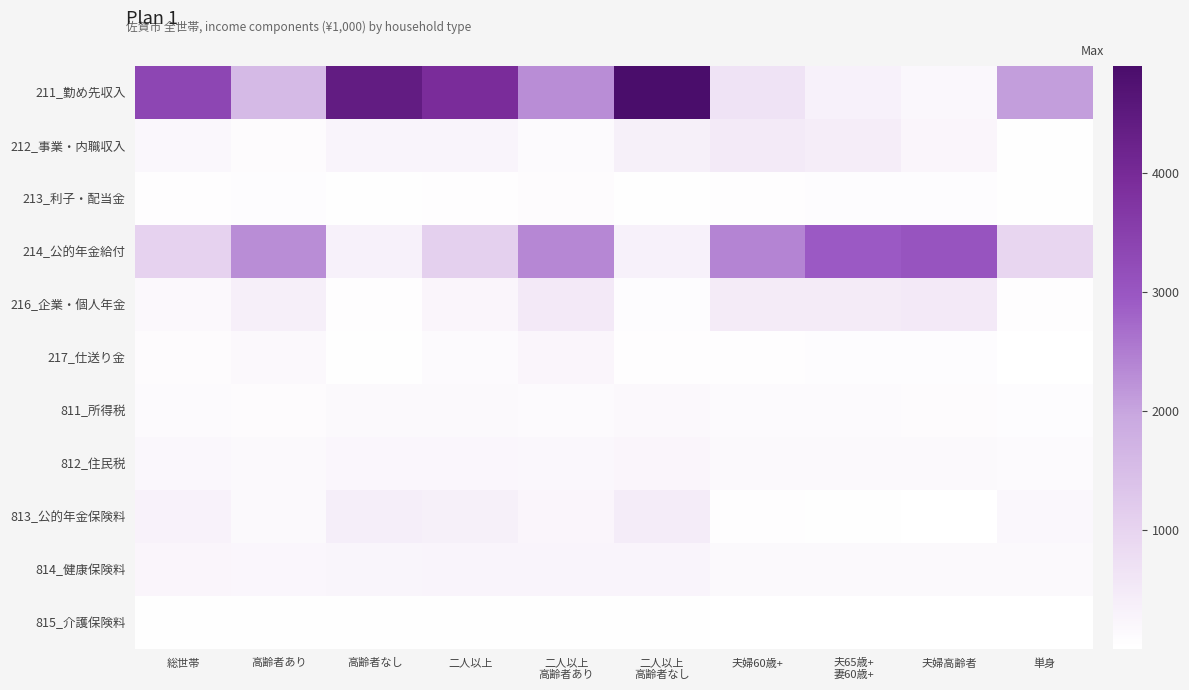

What is the difference between the highest and lowest values at 単身?

2083